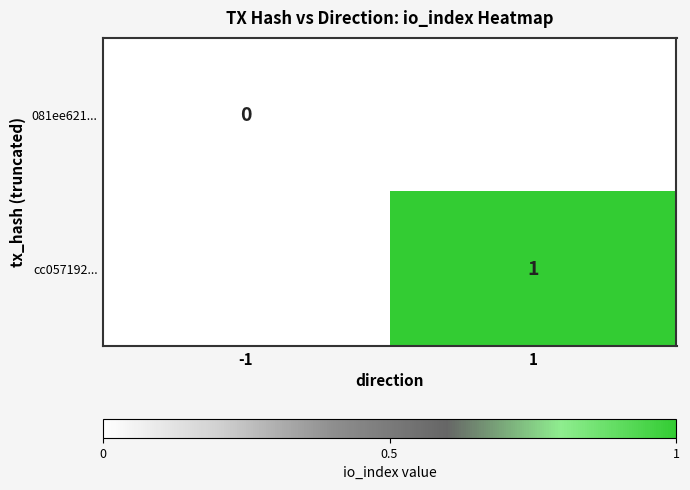

Is the value of cc057192... at 1 greater than the value of 081ee621... at -1?

Yes